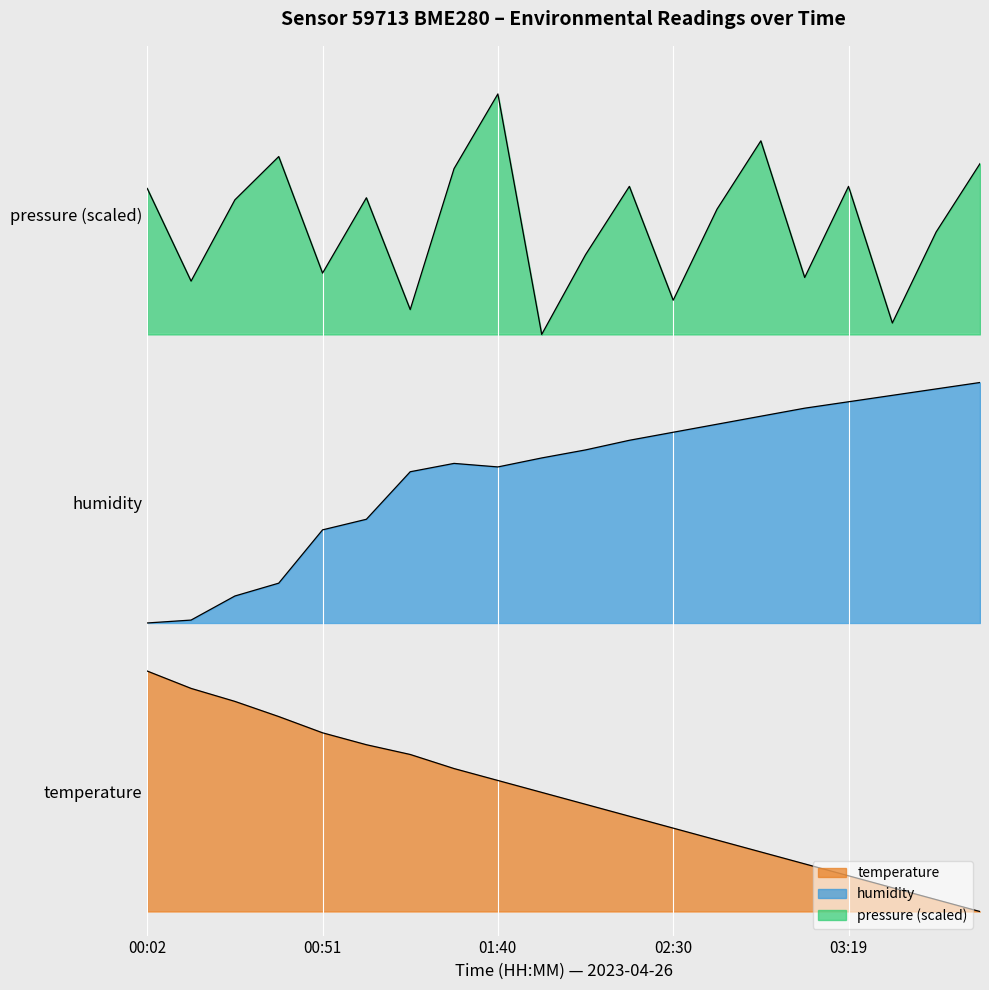

Is it true that humidity equals 0.7 at 01:52?

False